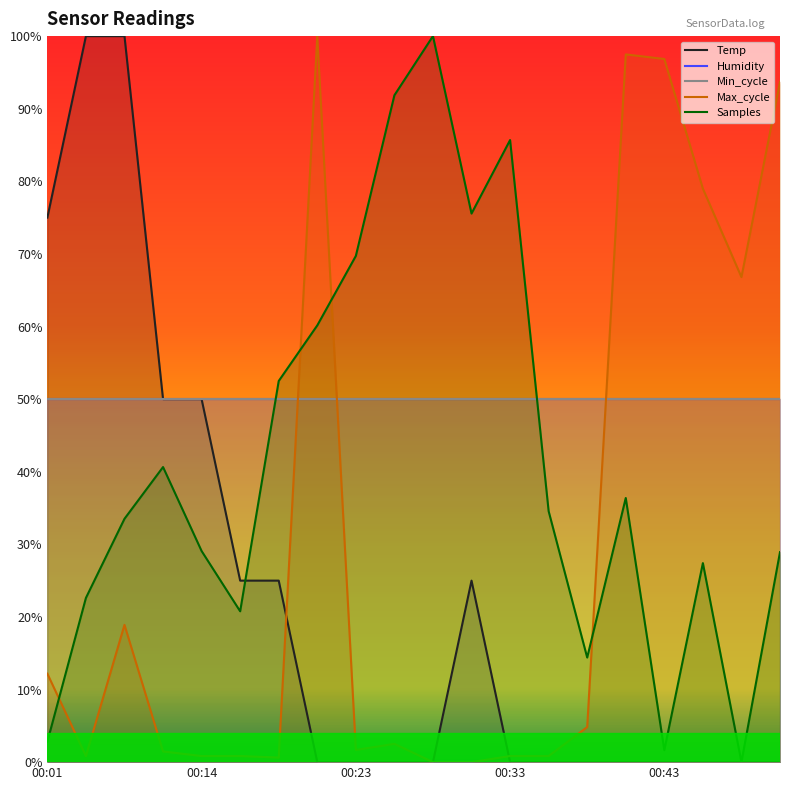

What is the value of the Max_cycle point at the 20th from the left?

0.9